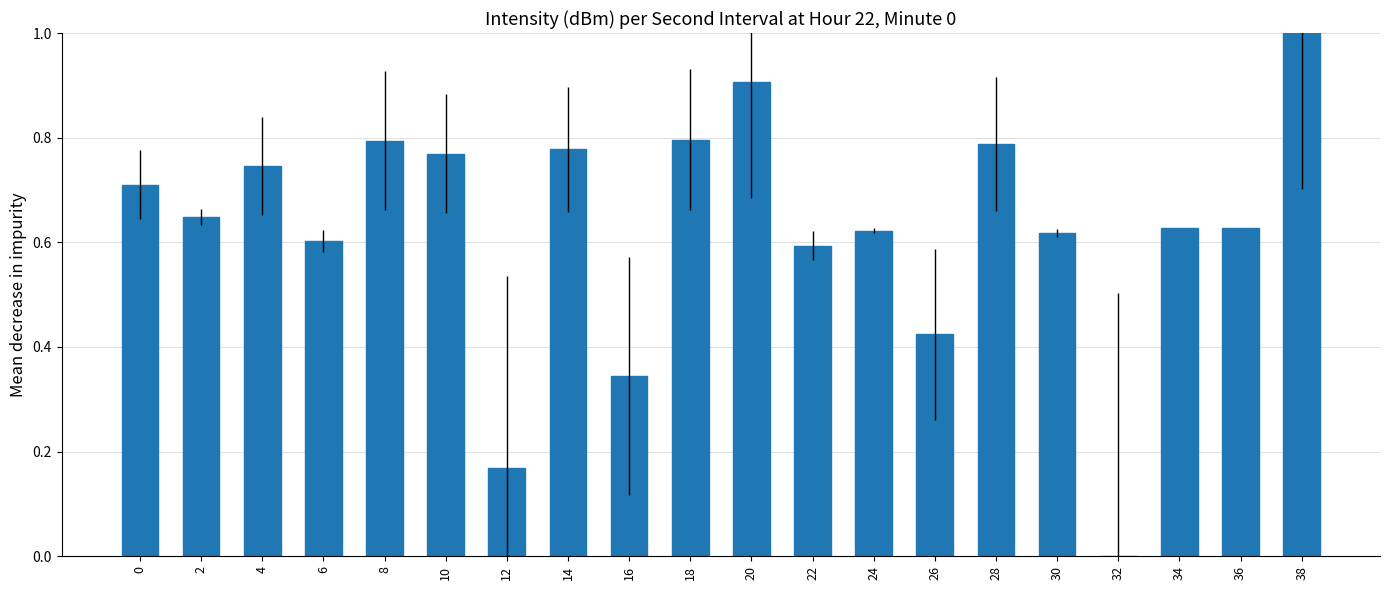

Between 24 and 18, which is larger?

18